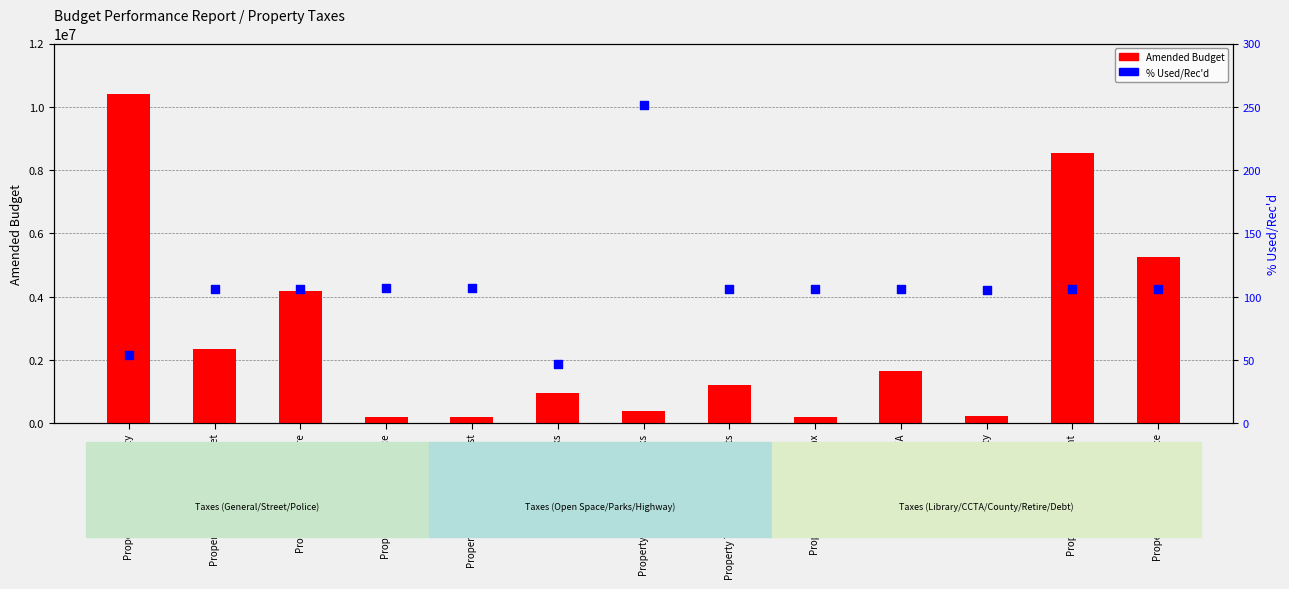

What is the total value across all series at Property Taxes Open Space?

206164